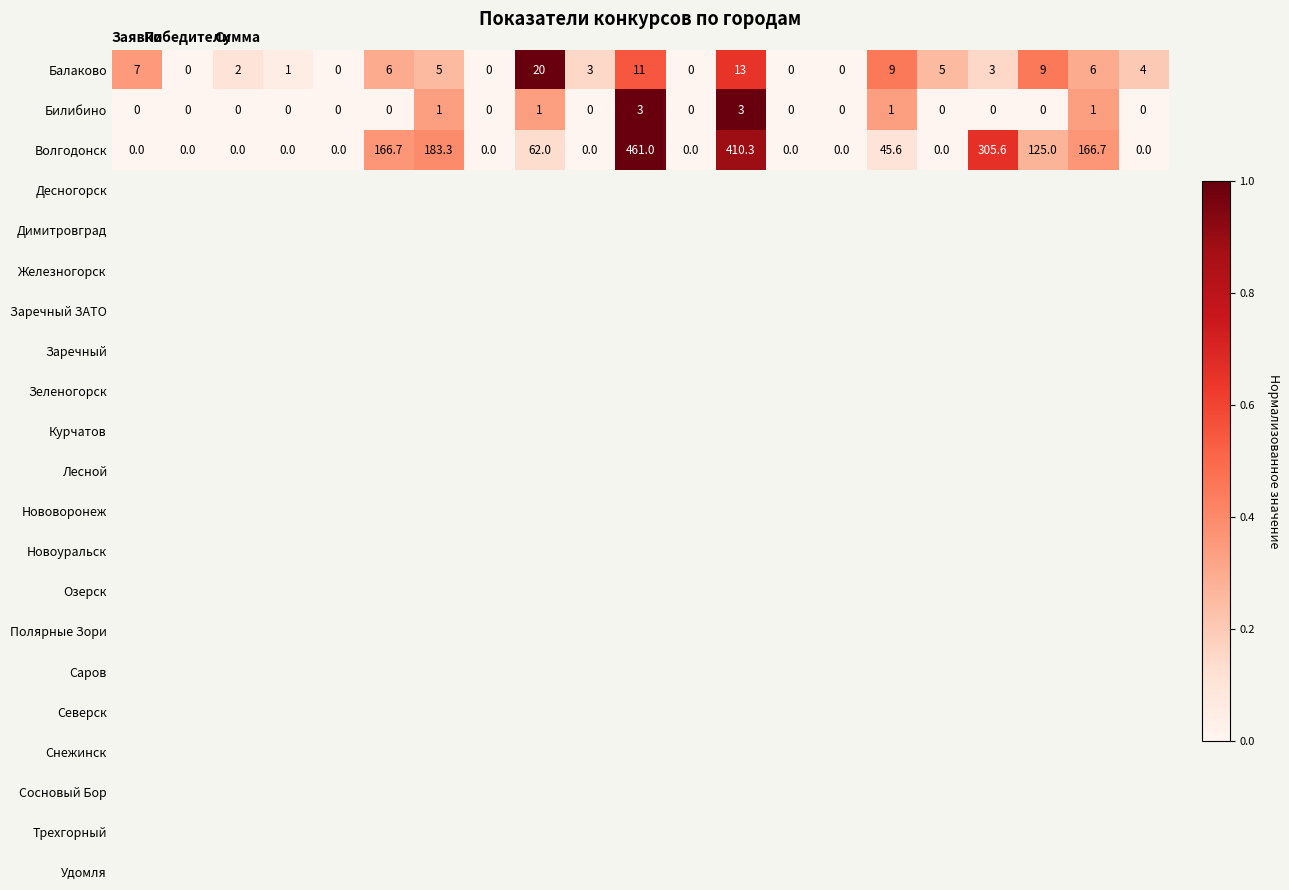

Count the Билибино values in the range 0 to 1.

19